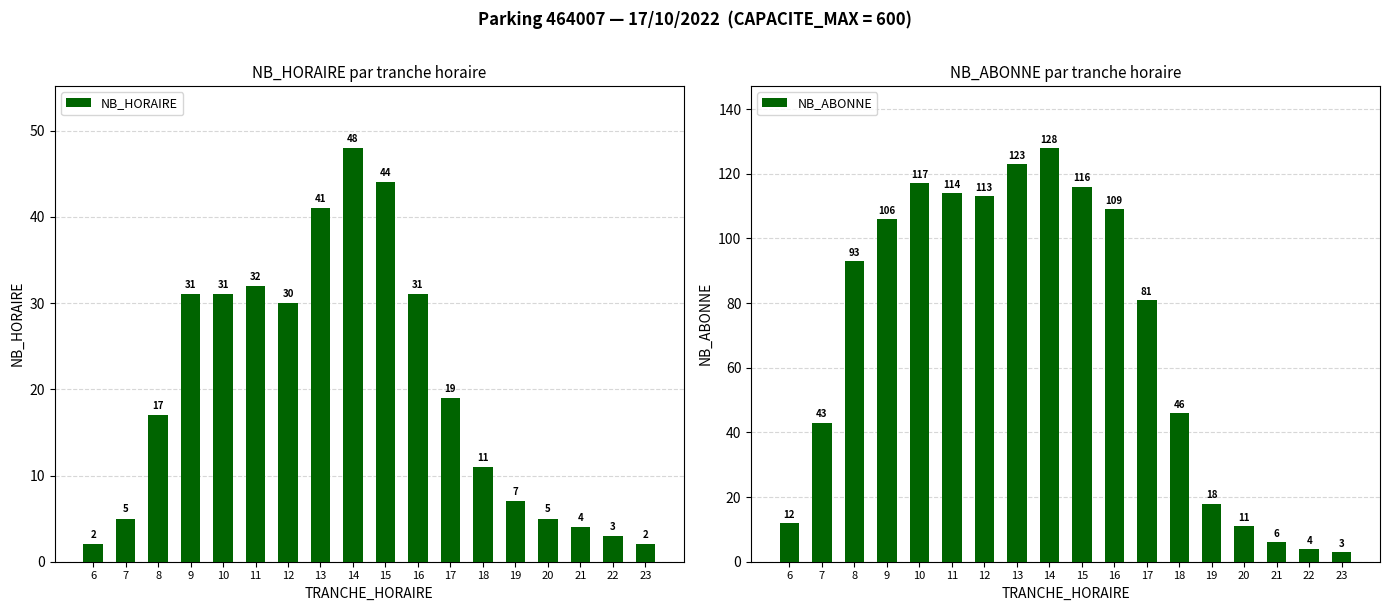

How many groups of bars are there?

18